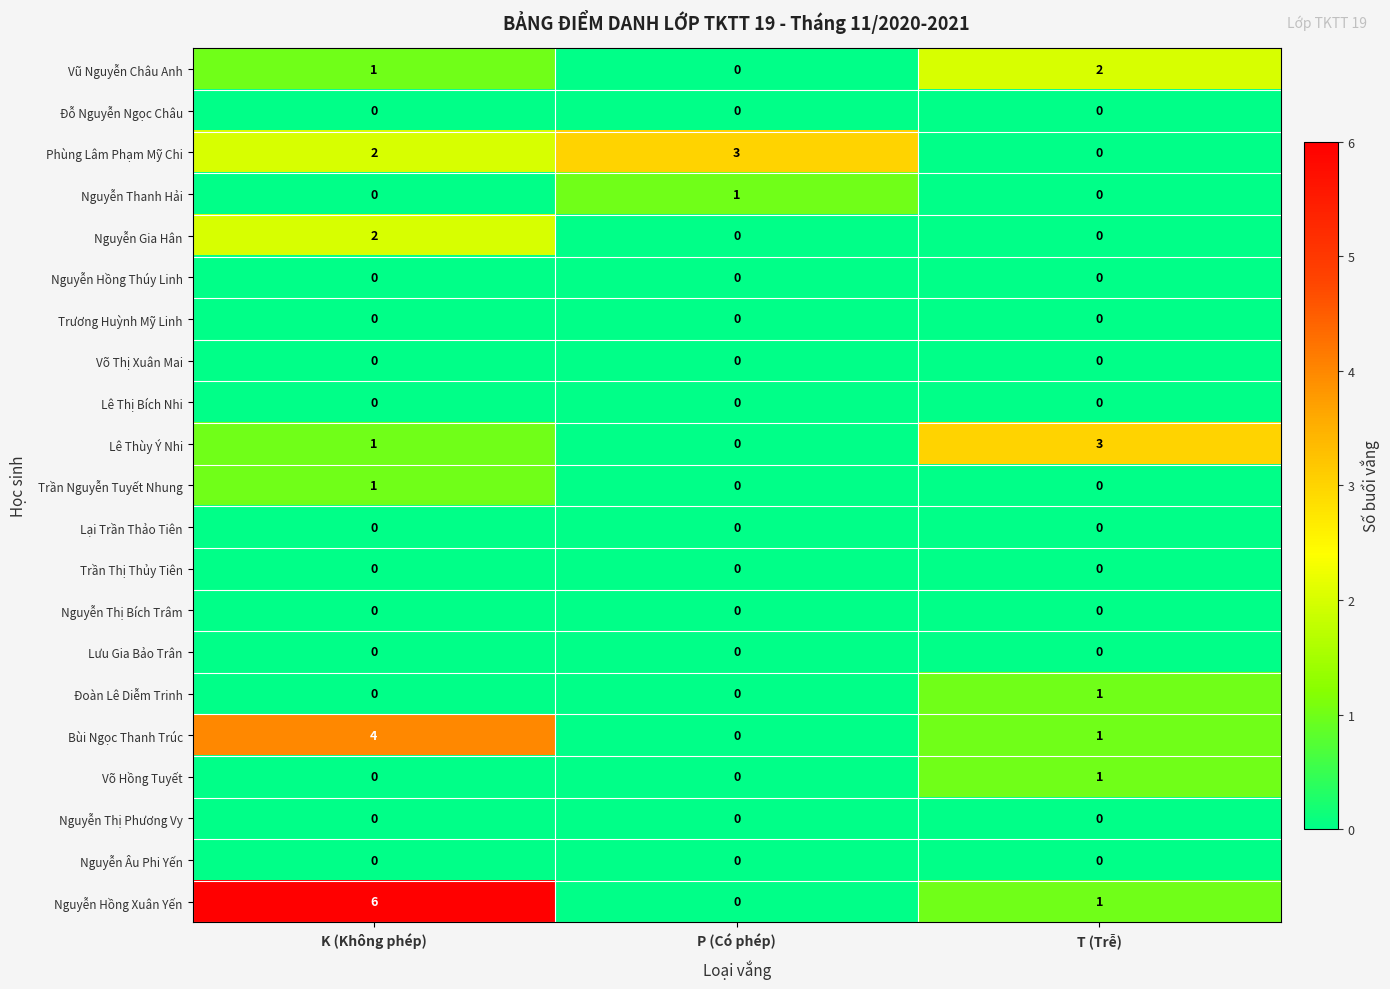

How many Nguyễn Gia Hân values are between 0 and 2?

3